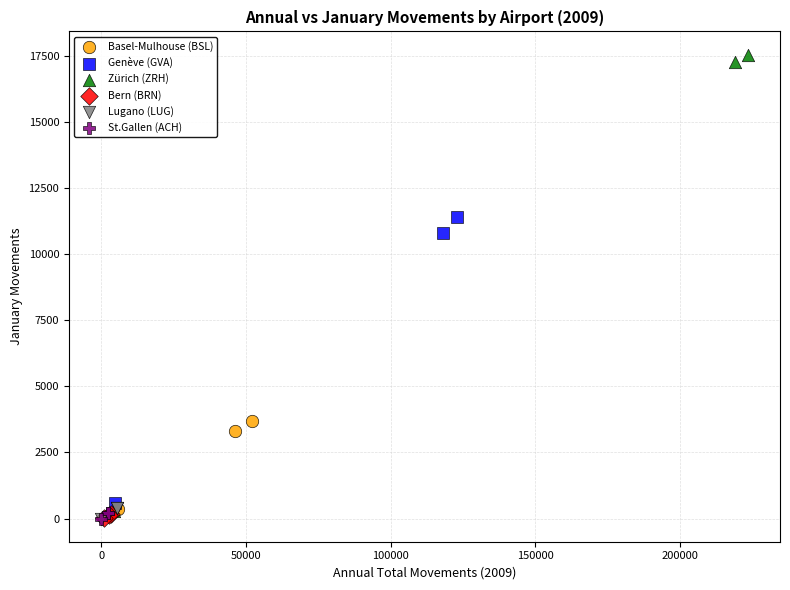

Which series has the largest Y range (max minus min)?

Zürich (ZRH)